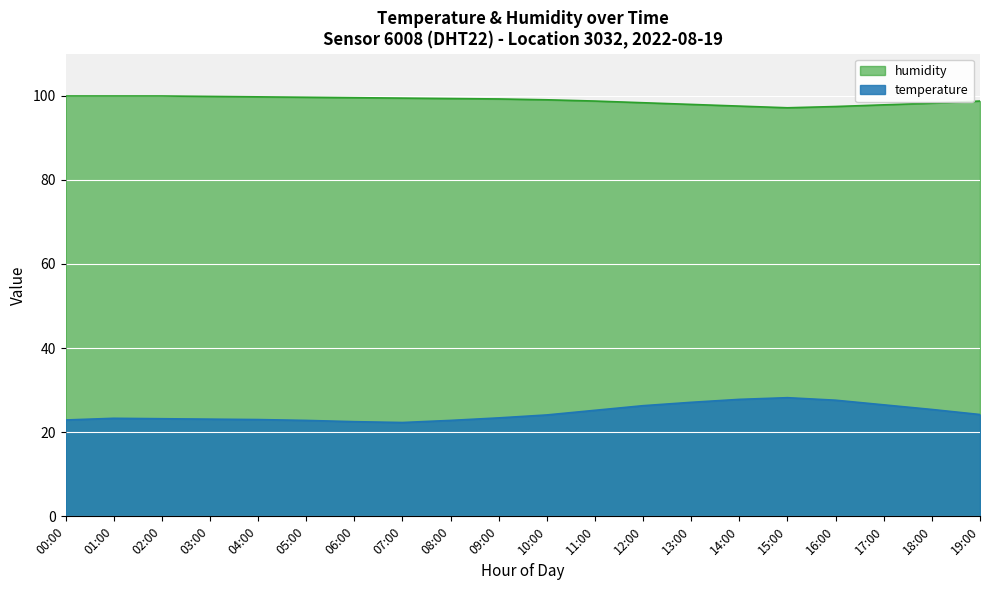

What is the value of the temperature point at the 10th from the left?

23.4